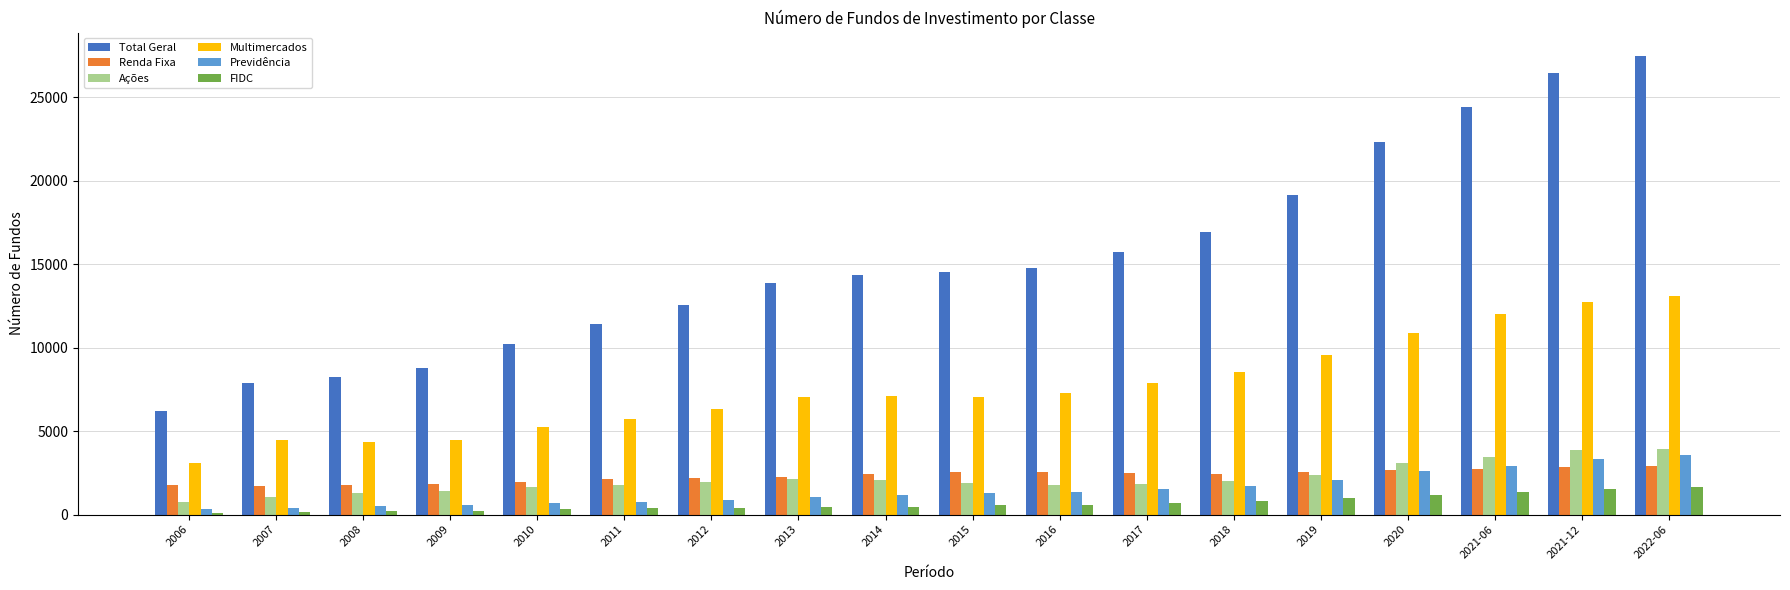

What is the greatest value displayed?

27507